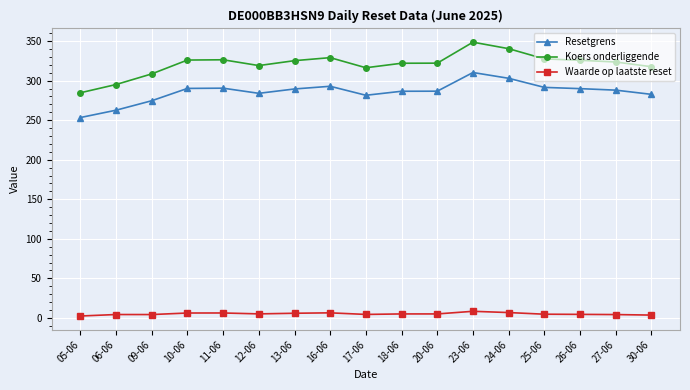

What is the difference between the highest and lowest values at 20-06?

317.1